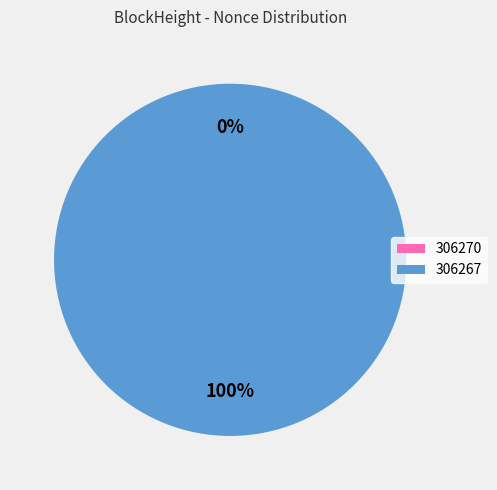

How many segments does this pie chart have?

2